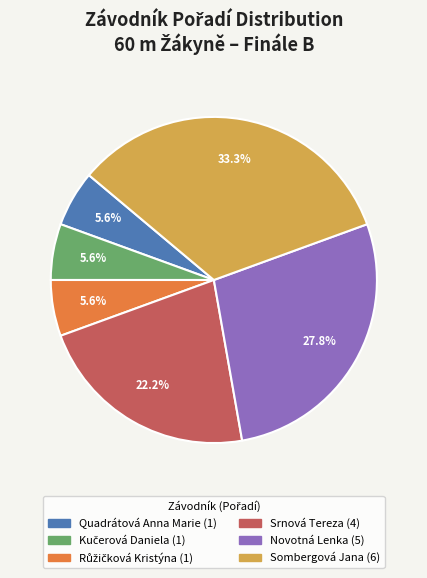

Is there a majority slice in this chart?

No